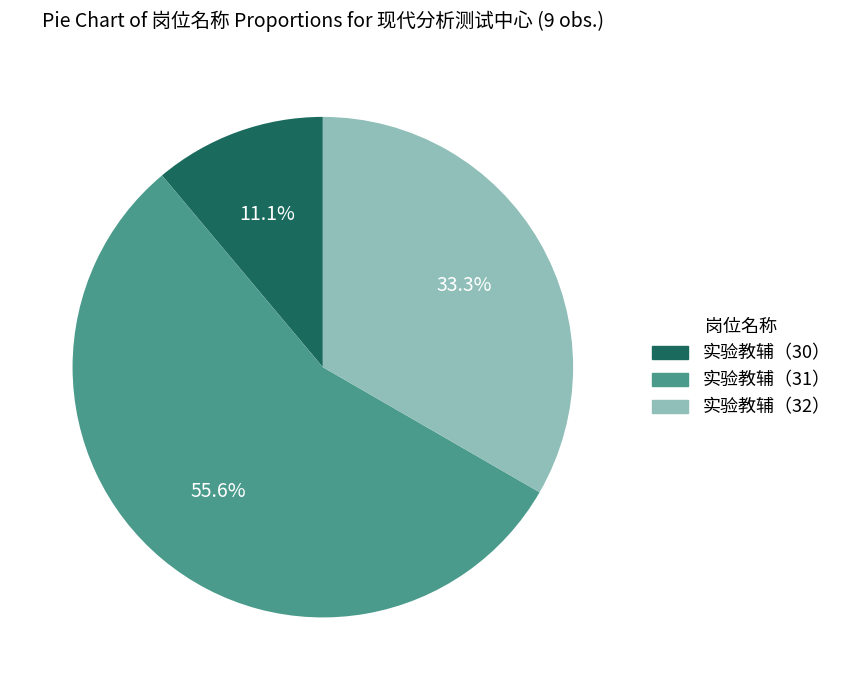

Between 实验教辅（31） and 实验教辅（32）, which is larger?

实验教辅（31）